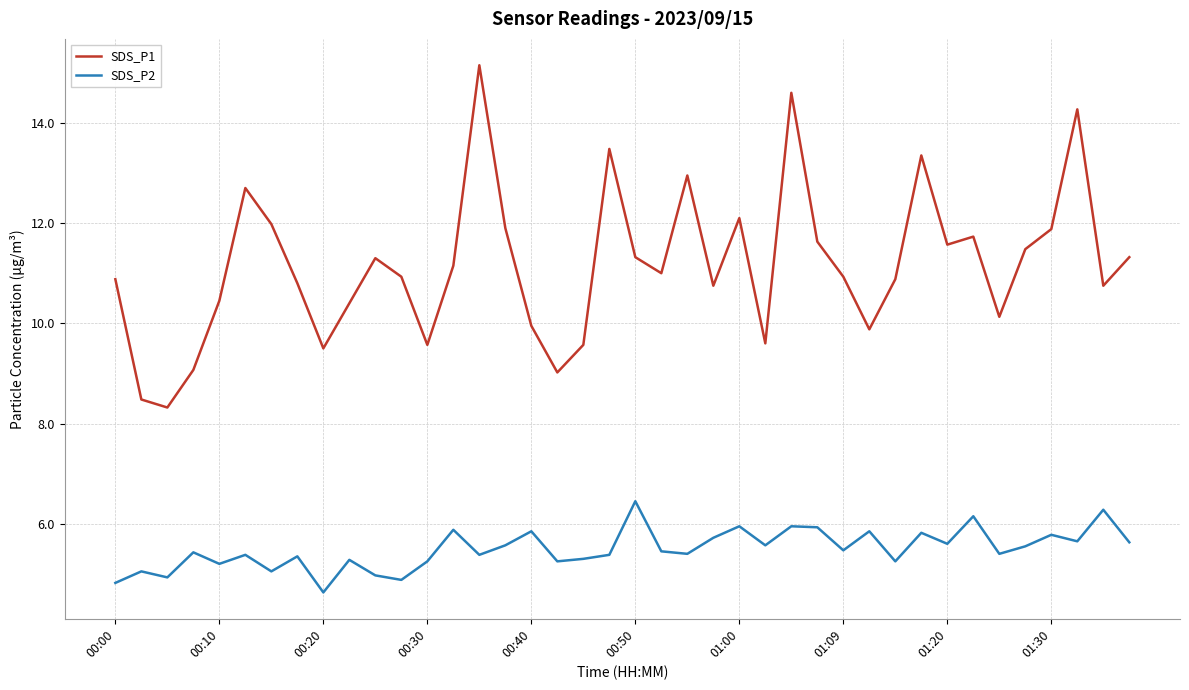

What is the difference between the maximum and minimum values in the SDS_P2 series?

1.8